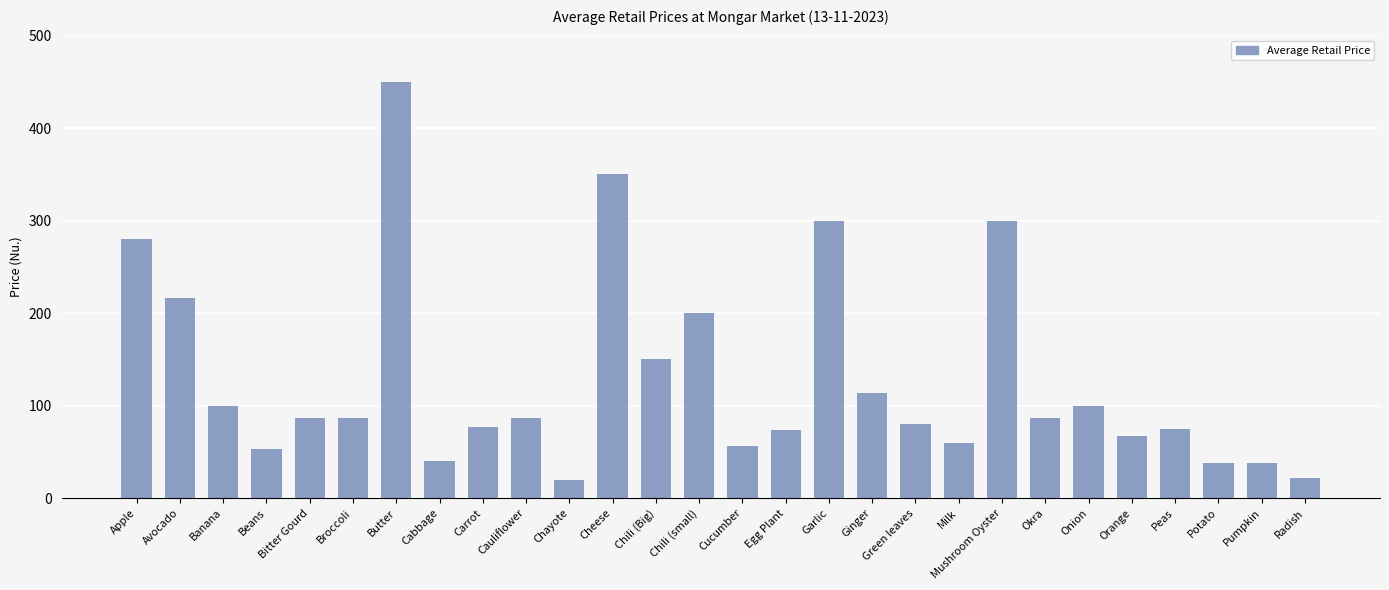

Approximately how many times larger is the value at Avocado compared to Cucumber?

3.8